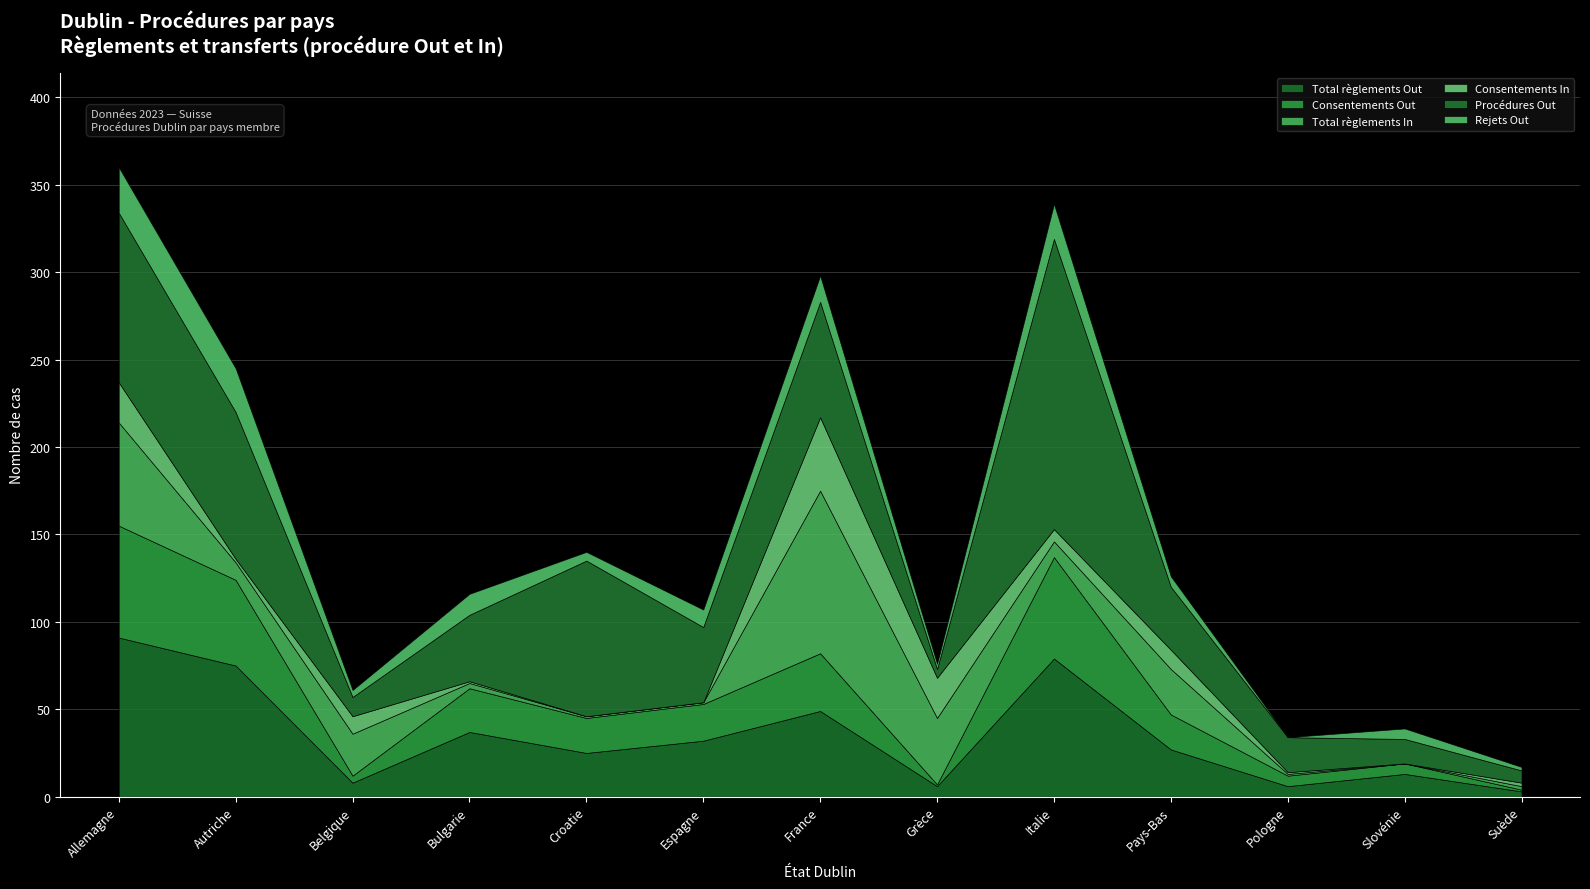

Which series has the widest spread of values?

Procédures Out